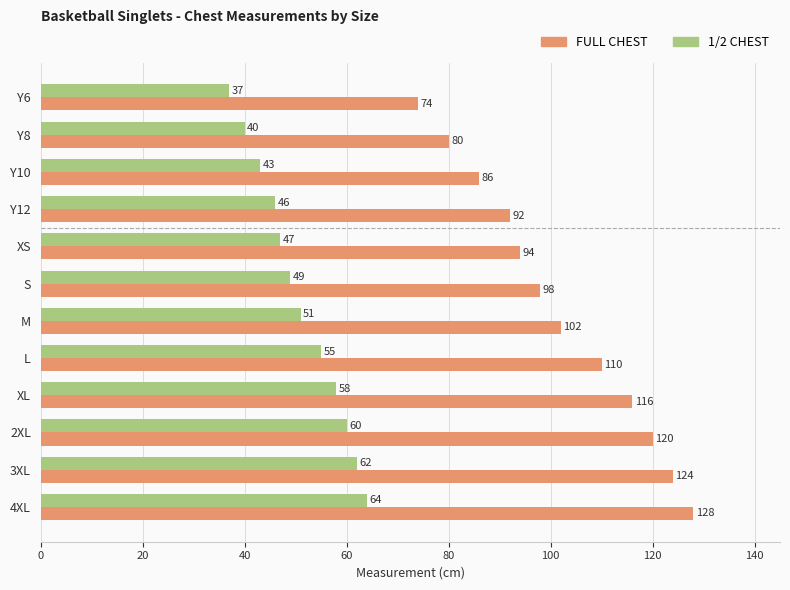

At which label does FULL CHEST reach its peak?

4XL